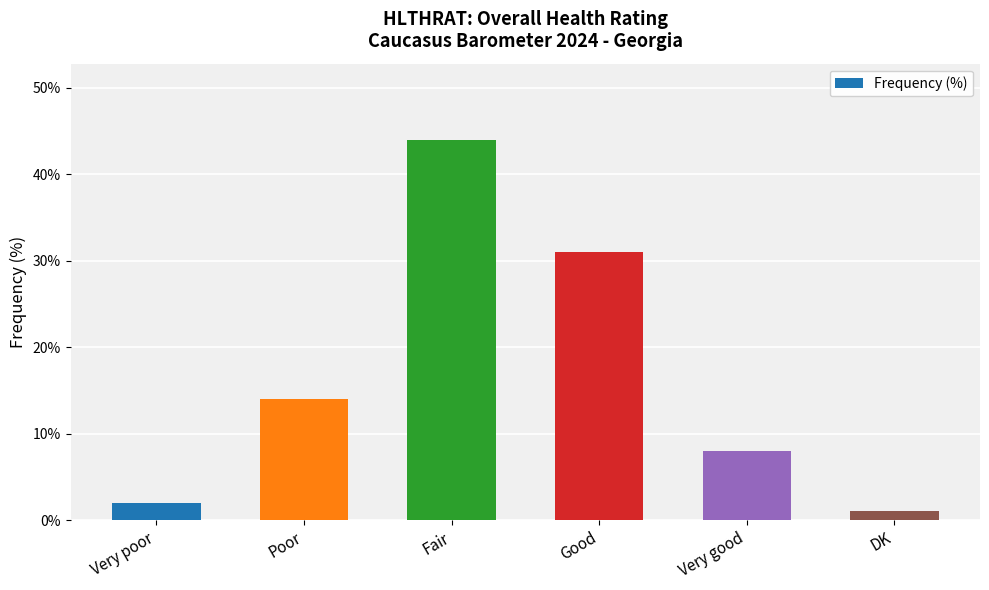

Approximately how many times larger is the value at DK compared to Poor?

0.1